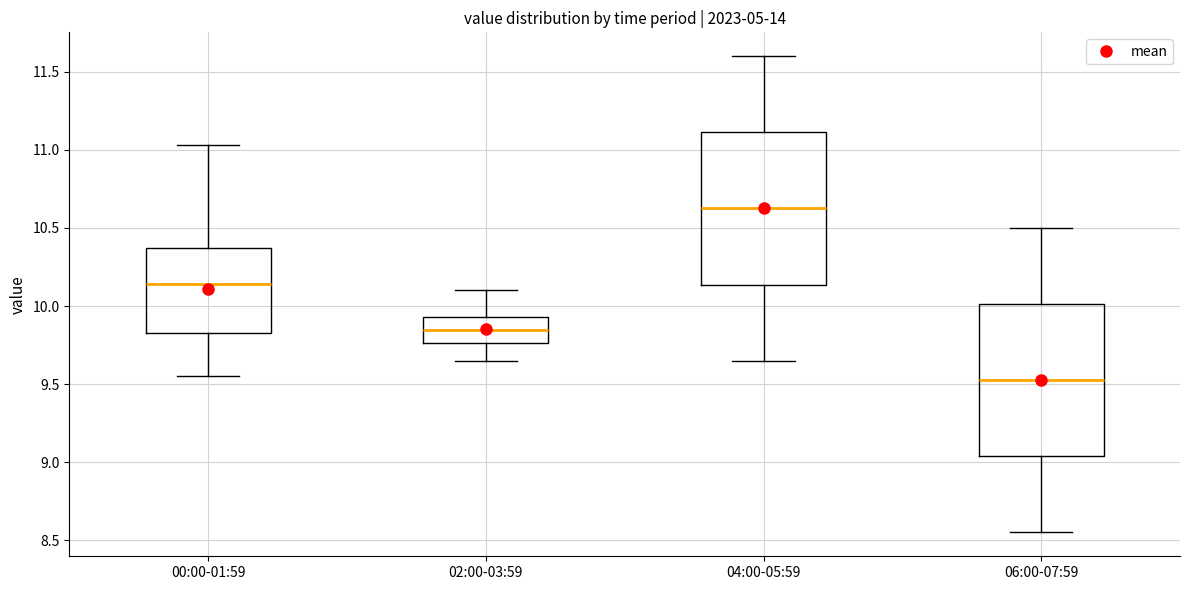

Which box has the highest median line?

04:00-05:59